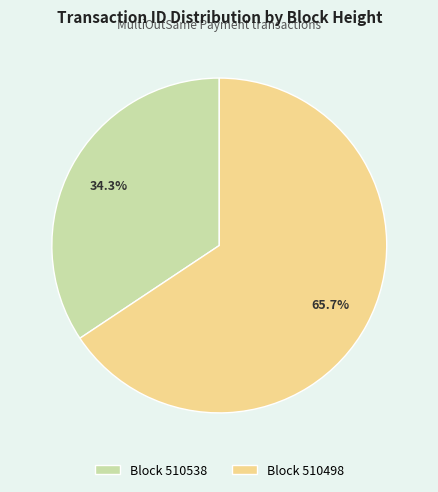

Is there any slice that represents more than half of the pie?

Yes